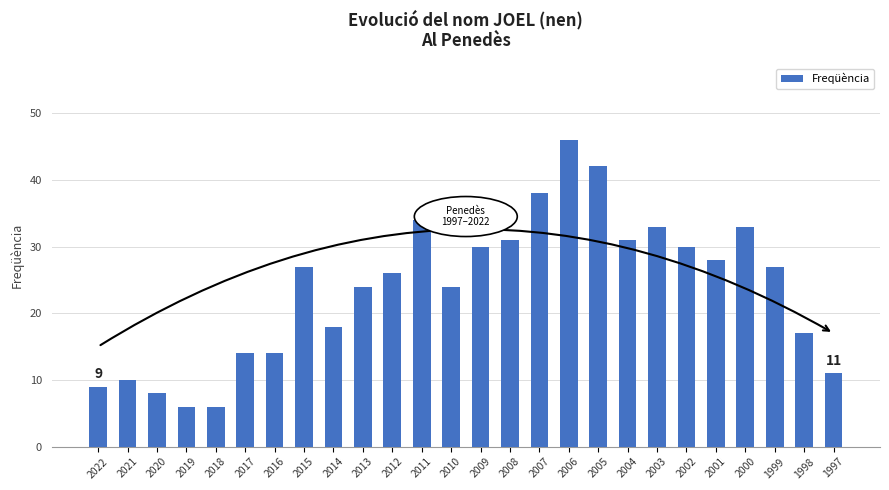

Is it true that the value at 1997 is 17?

False